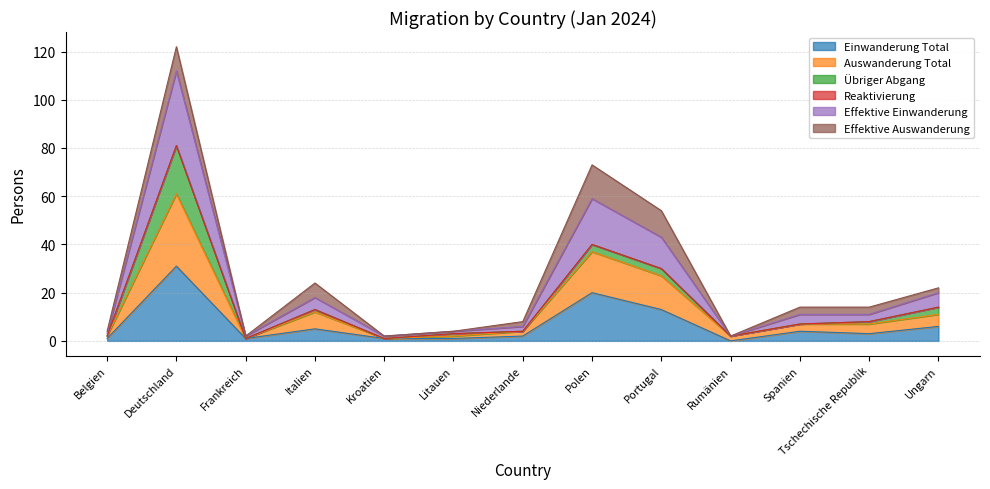

What is the maximum value for Einwanderung Total?

31